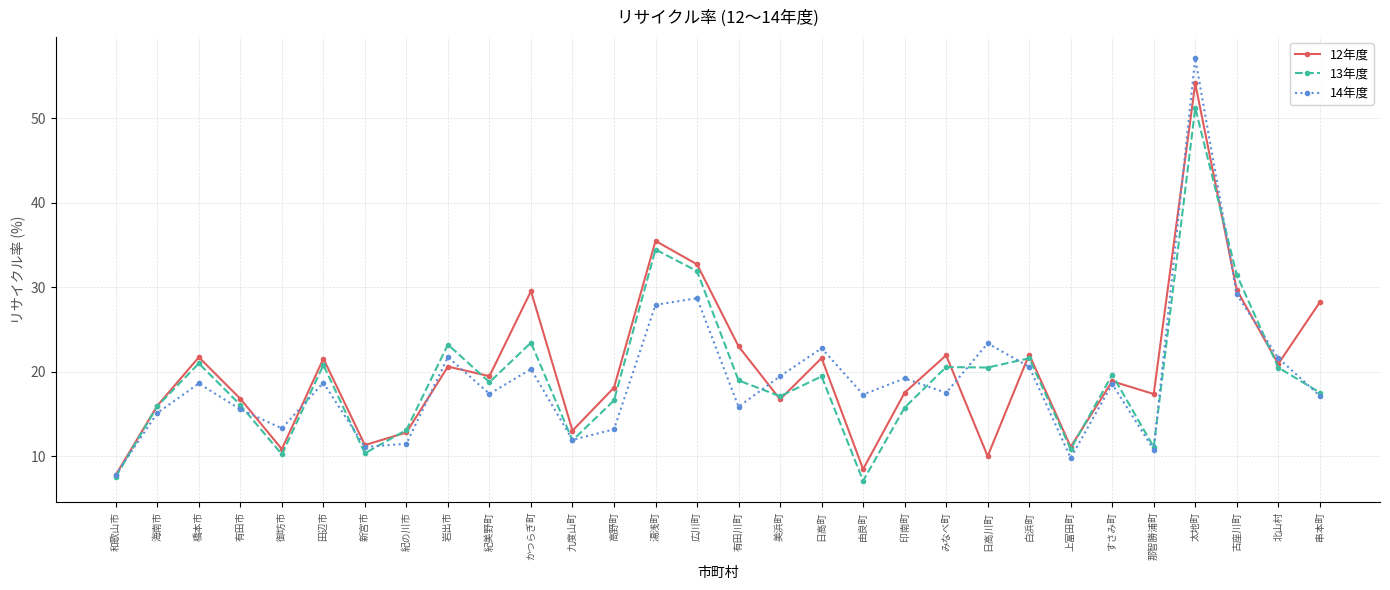

How many data points in 14年度 are less than 18?

15